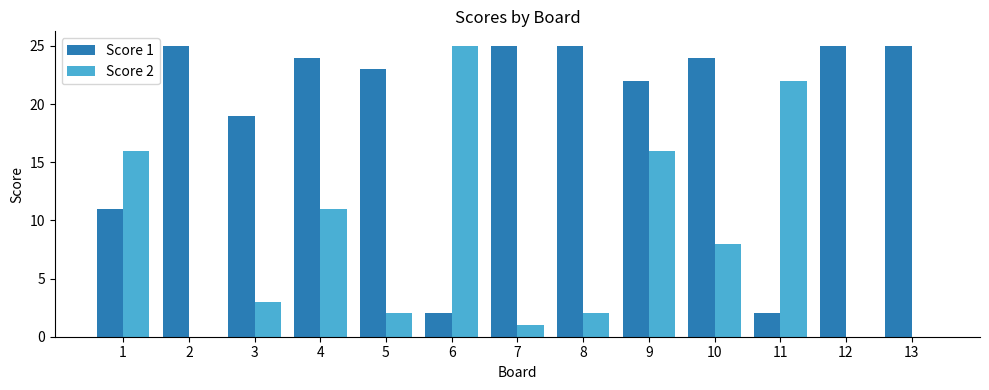

What is the total value across all series at 12?

25